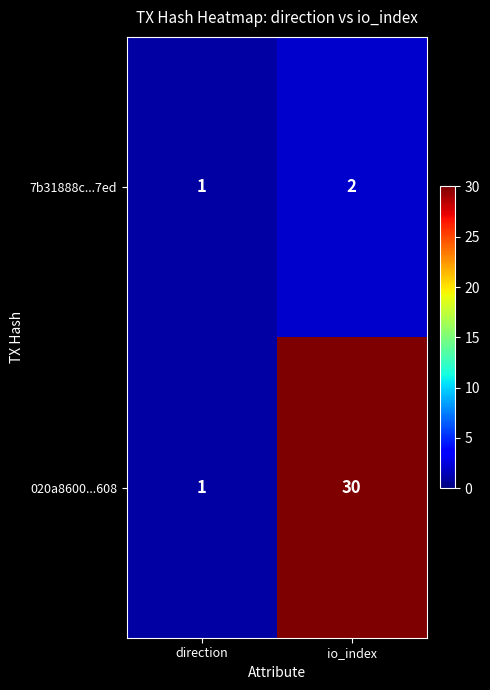

Which category has the lowest value in the 020a8600...608 series?

direction